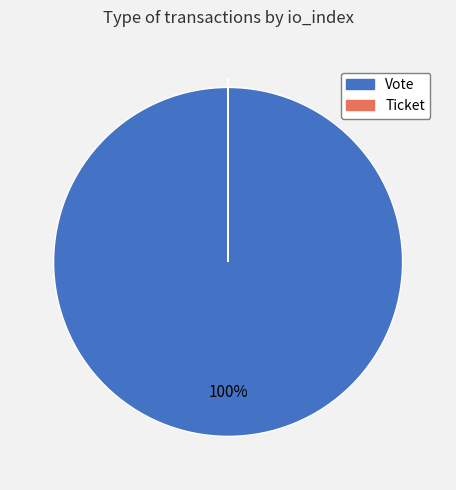

True or false: Vote accounts for 100% of the total.

True